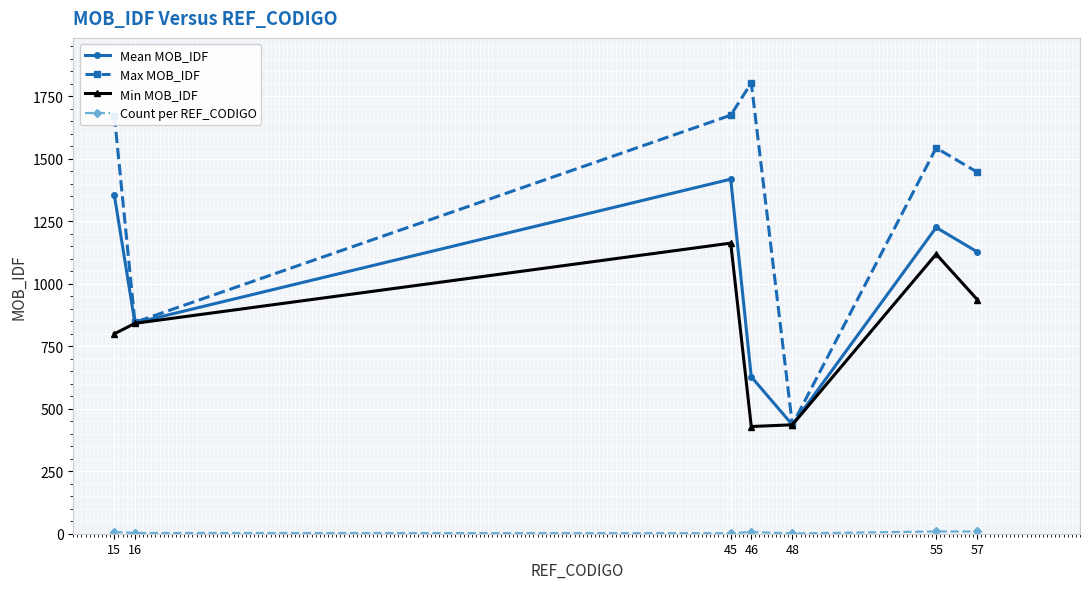

The Max MOB_IDF series shows 655.2 at 15. True or false?

False